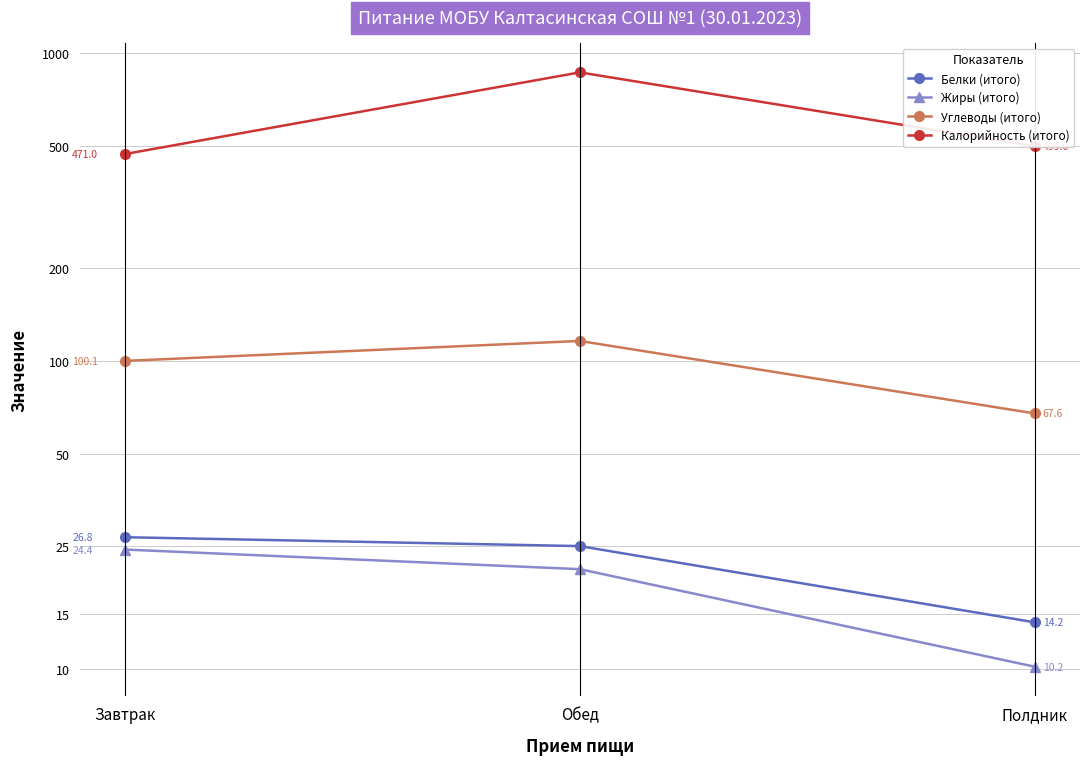

At which label does Углеводы (итого) reach its minimum?

Полдник